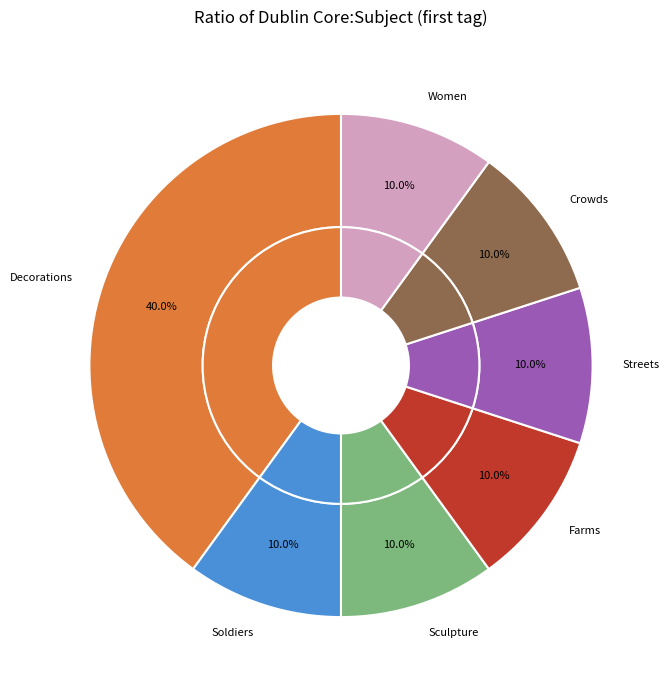

Which slice is the smallest?

Soldiers